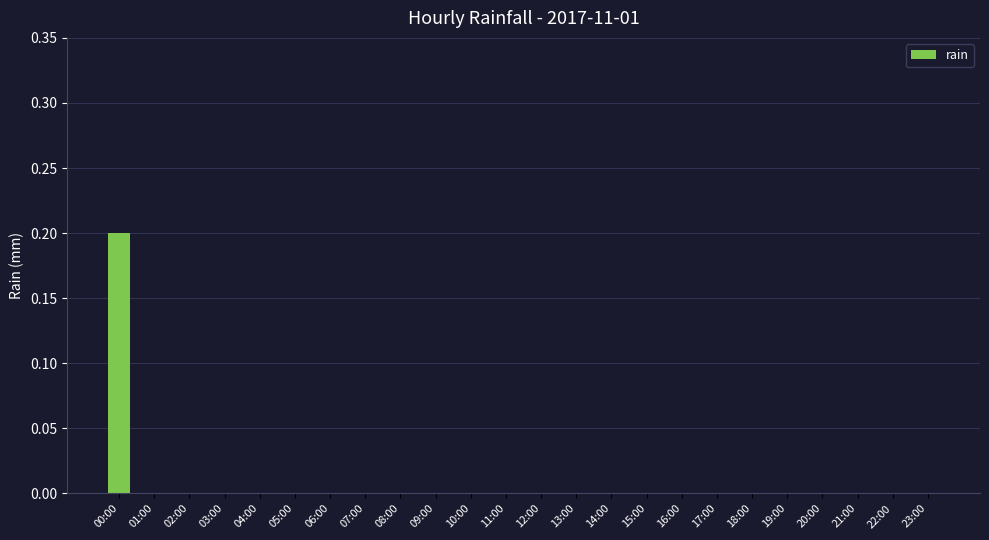

True or false: the data shows 0.0 at 14:00.

True